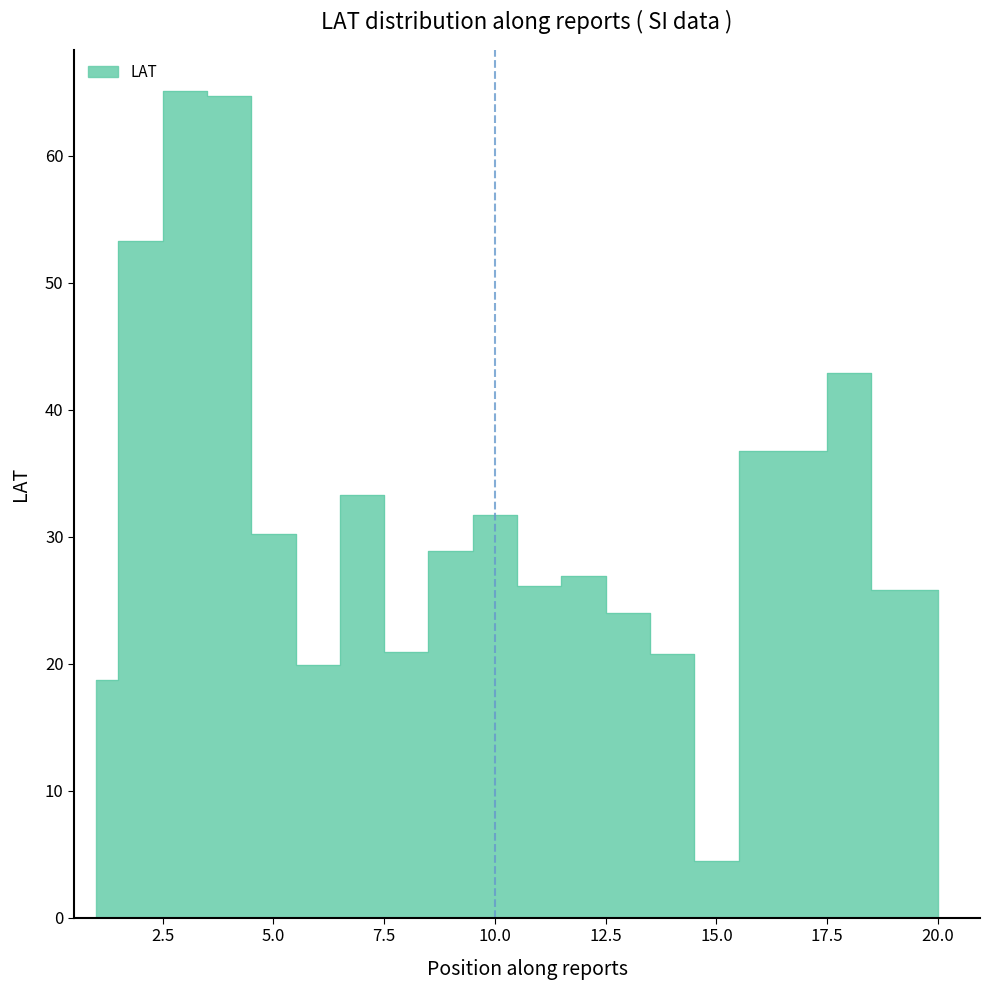

What is the difference between the second highest and minimum values?

60.2